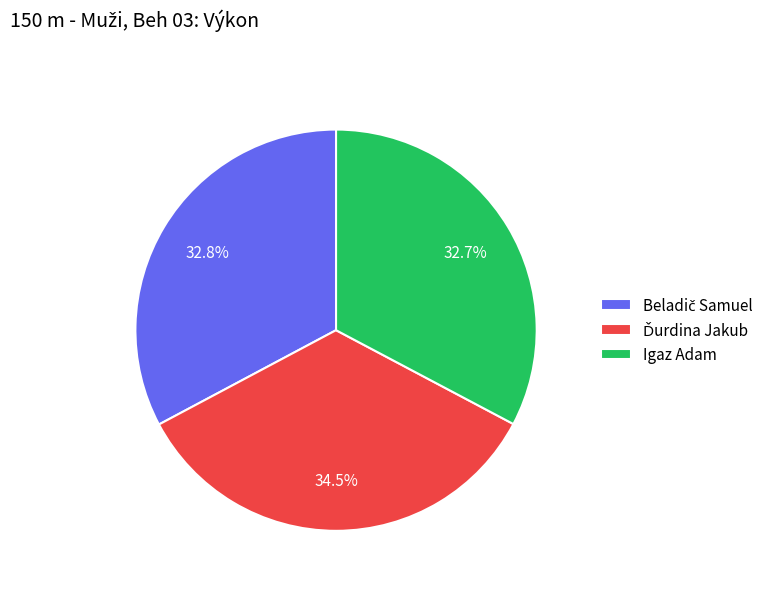

To the nearest percent, what is the average slice percentage?

33%